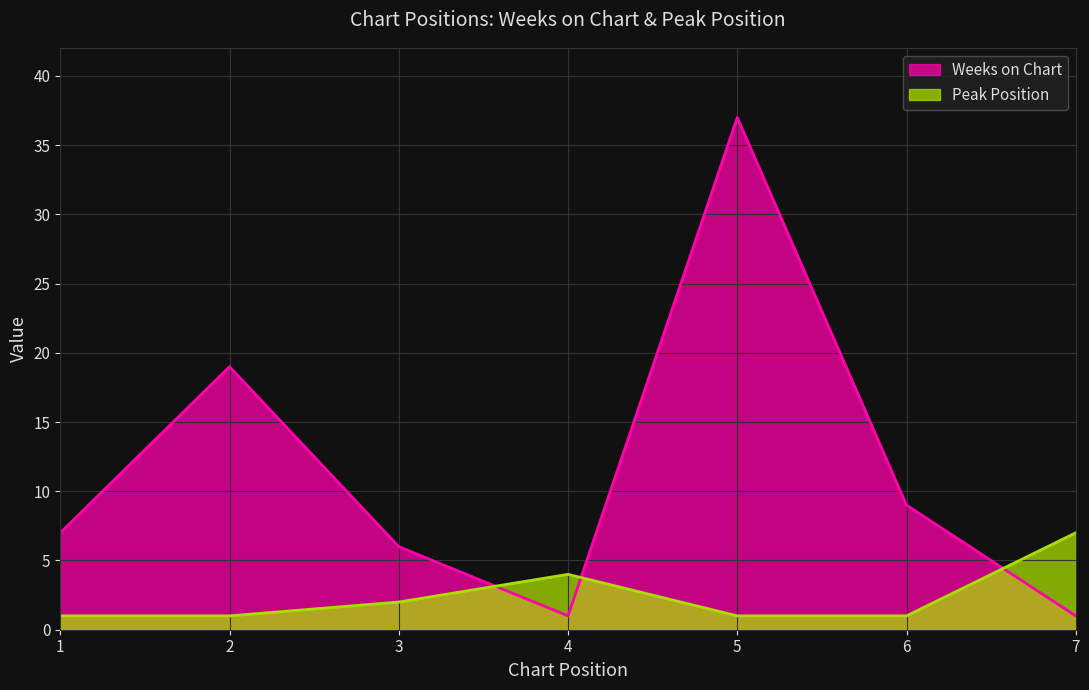

Is it true that Peak Position equals 3 at 3?

False